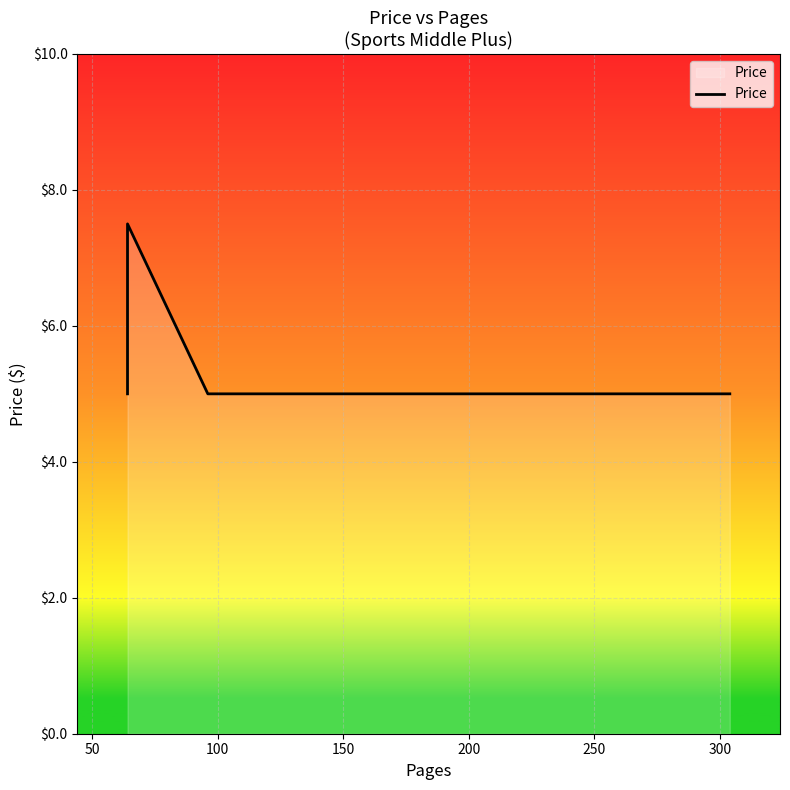

What is the value of the 3rd point from the left?

5.0